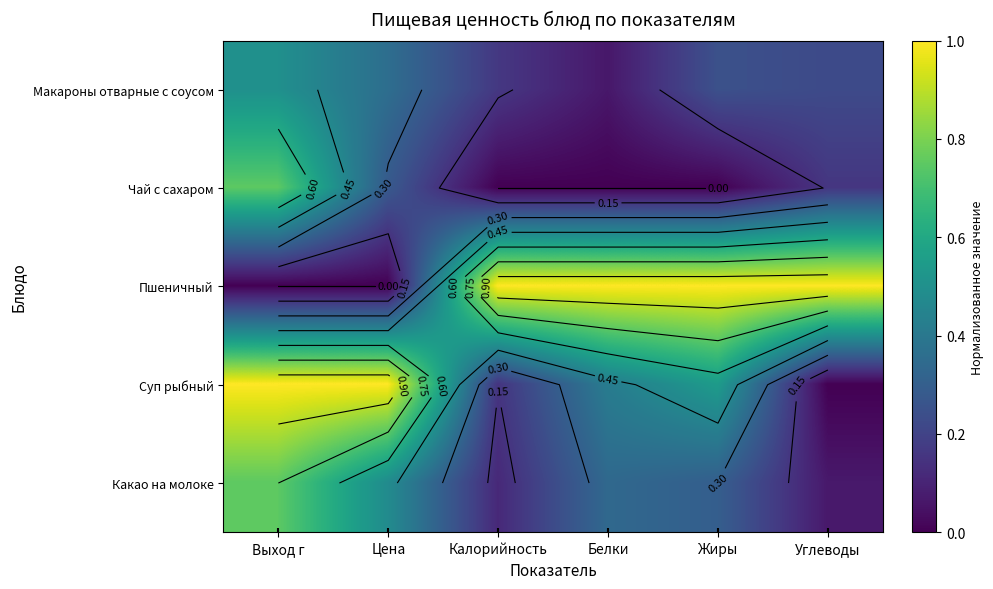

How many distinct data groups are displayed?

5